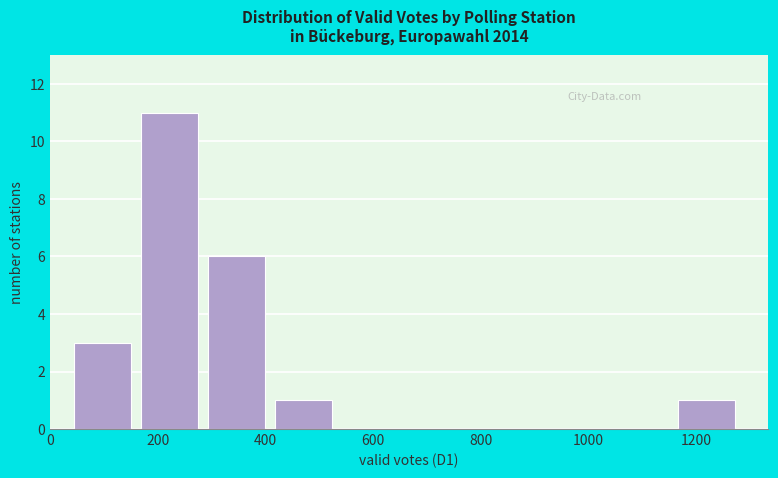

Reading left to right, list every bar in this chart as the range it spans on the x-axis followed by its height. Neither the bar edges nor the heights are printed on the chart, so give them approximately, as read against the axes.

40 to 160: 3
160 to 300: 11
300 to 420: 6
420 to 540: 1
540 to 660: 0
660 to 800: 0
800 to 920: 0
920 to 1040: 0
1040 to 1160: 0
1160 to 1300: 1